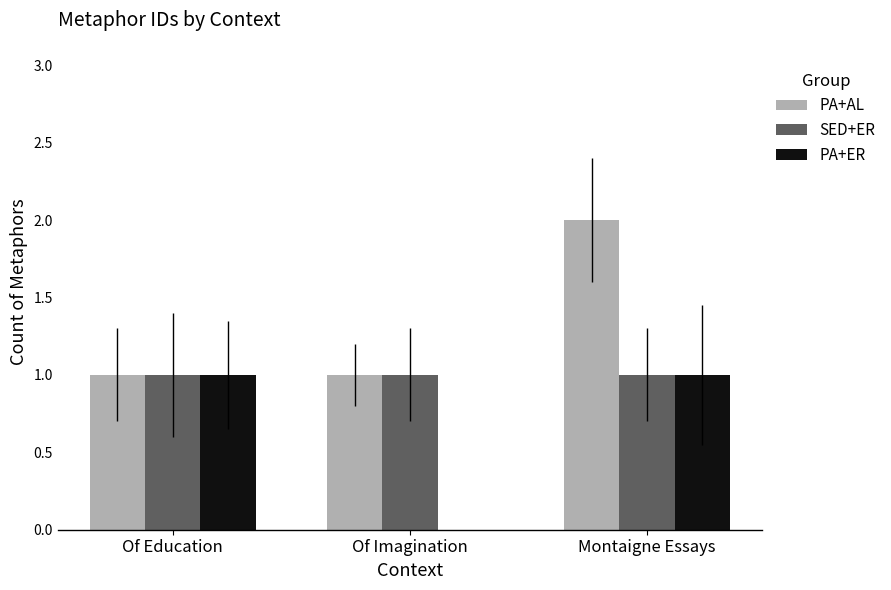

Which label corresponds to the largest value in the chart?

Montaigne Essays